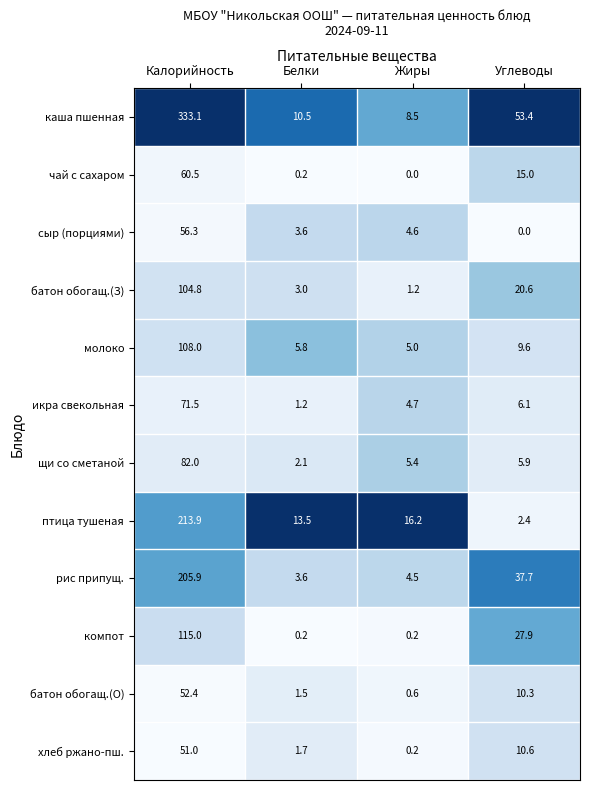

What is the difference between the батон обогащ.(О) values at Жиры and Углеводы?

9.7